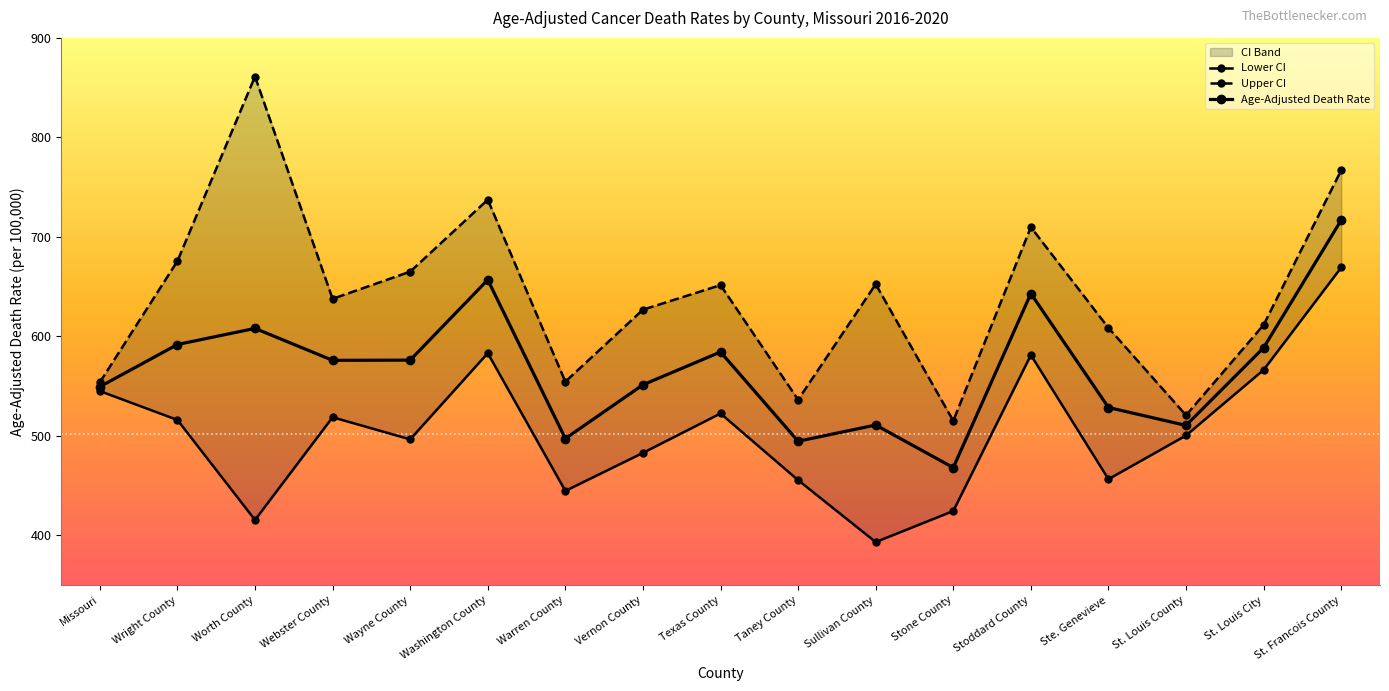

What is the sum of the Age-Adjusted Death Rate values at St. Louis County and St. Francois County?

1227.5